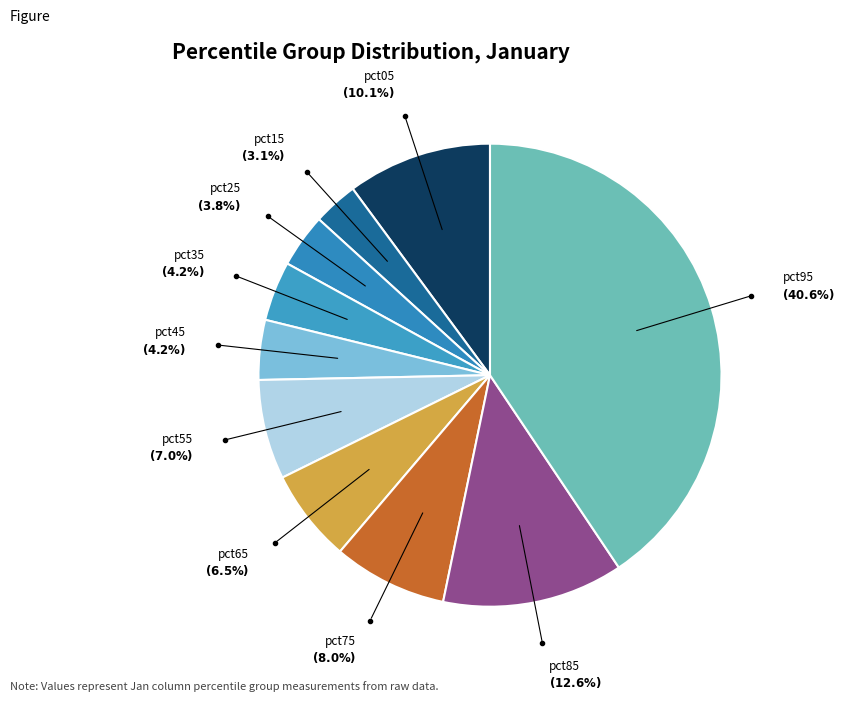

Which slice is the largest?

pct95